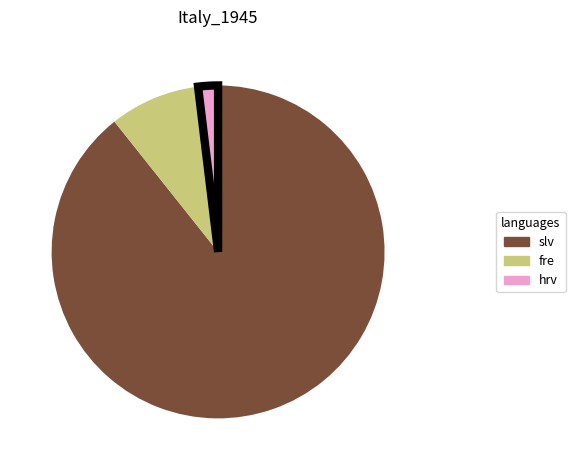

True or false: slv accounts for 89% of the total.

True